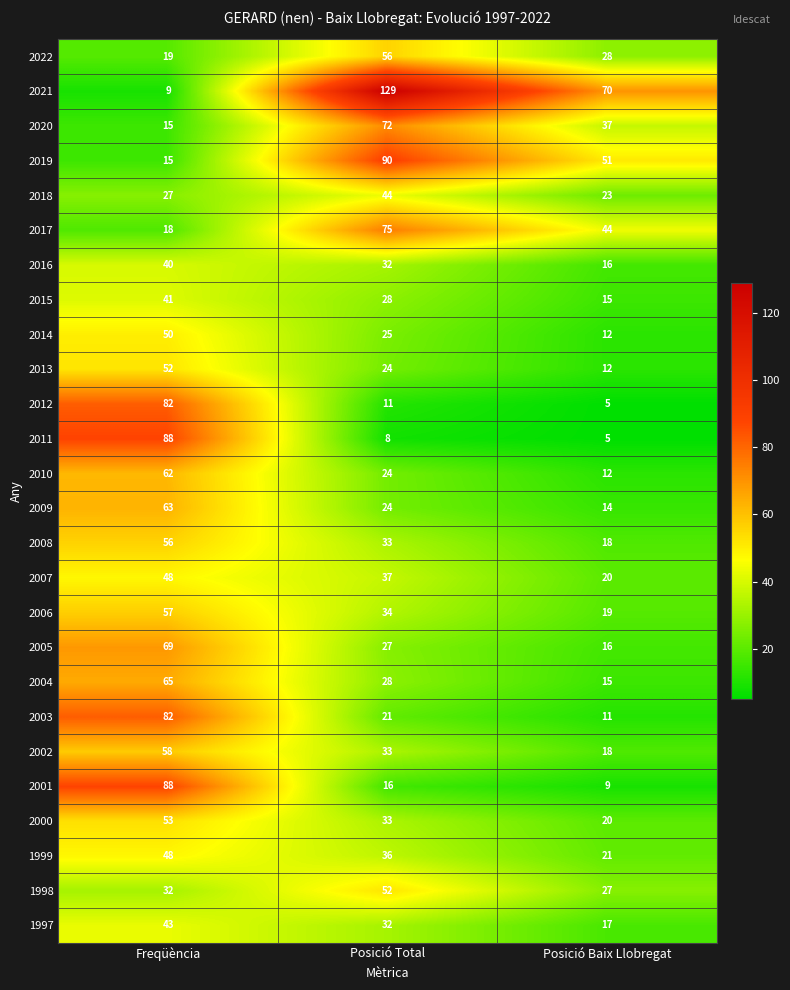

How many values in the 2016 series are below 32?

1